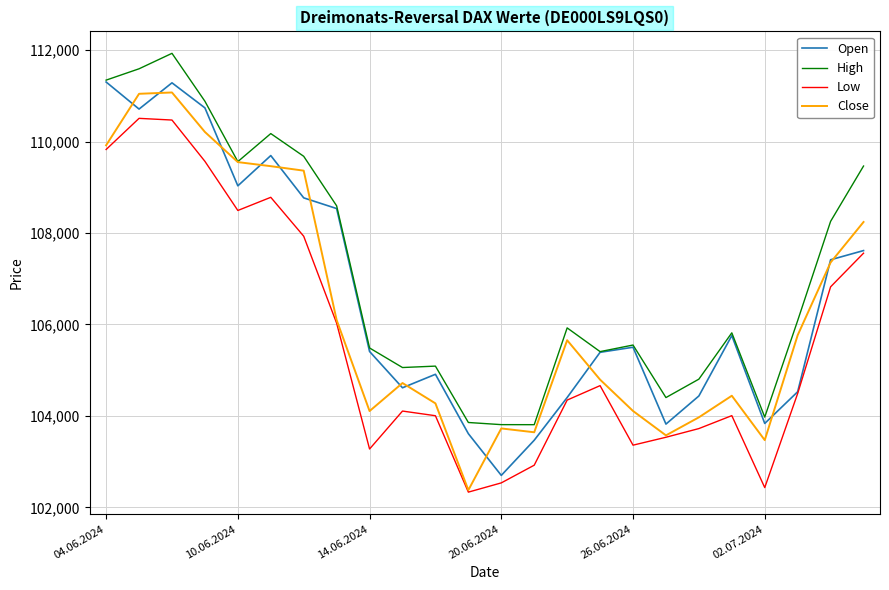

True or false: Low and High intersect in this chart.

False